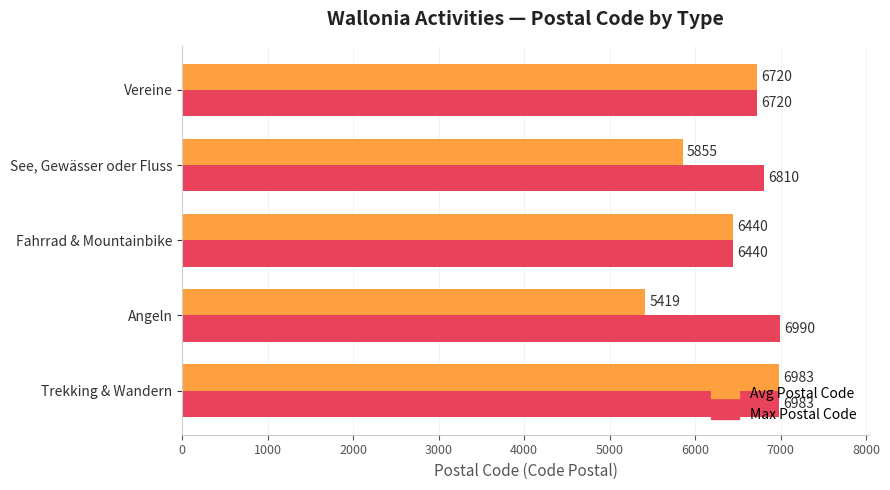

Rank the series by their maximum value, from lowest to highest.

Avg Postal Code, Max Postal Code